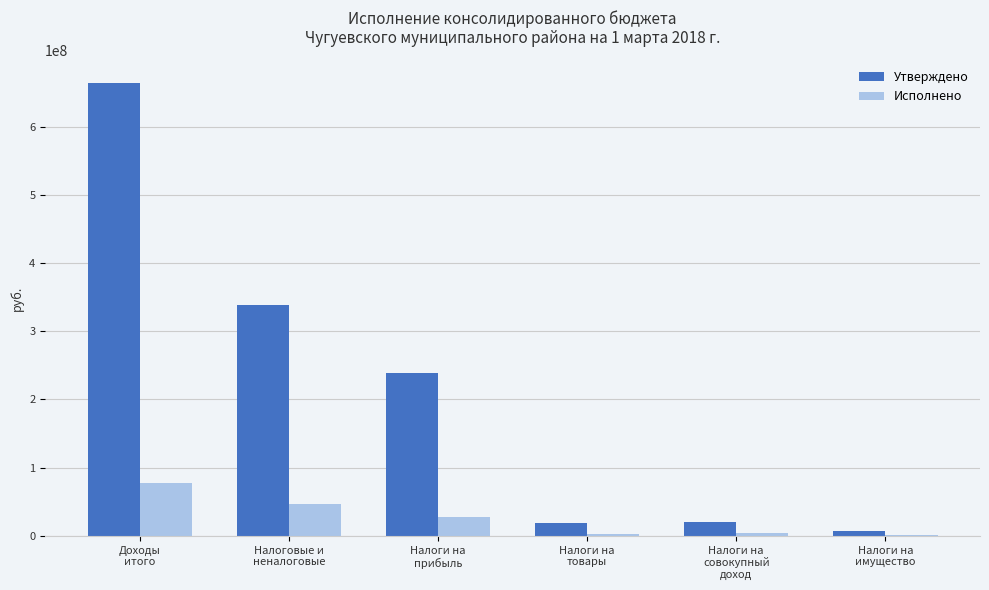

What is the sum of all Исполнено values?

159483491.4